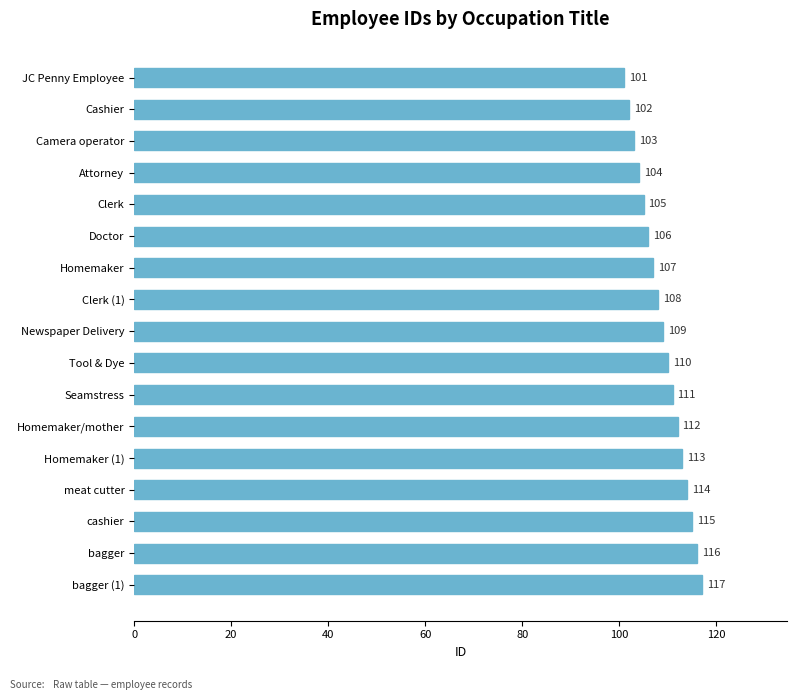

What is the difference between the maximum and minimum values?

16